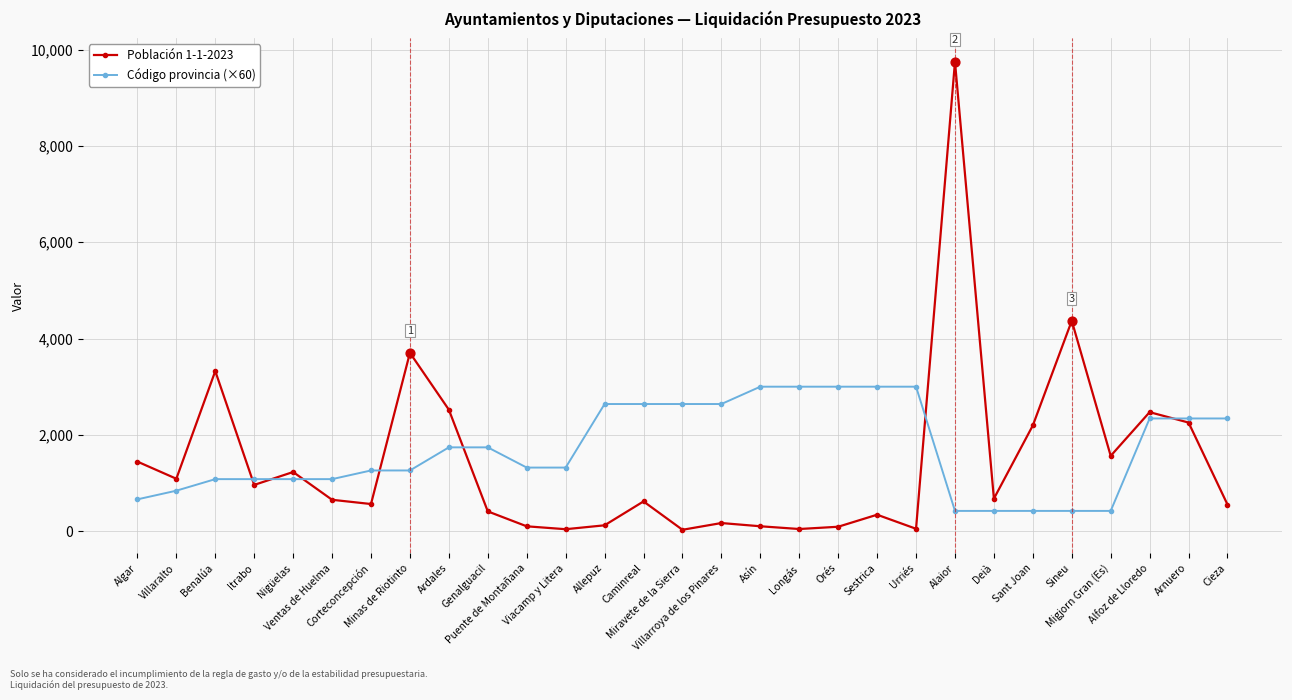

At which category is the sum across all series the highest?

Alaior